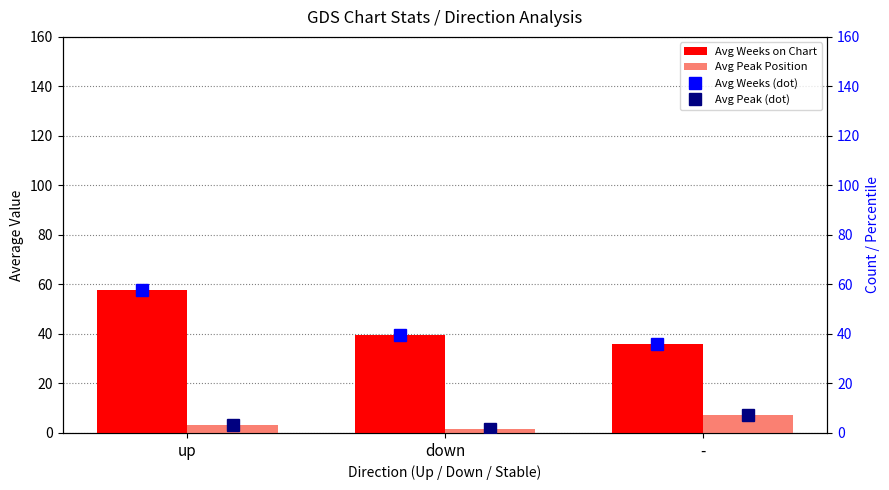

Does the chart contain stacked bars?

No